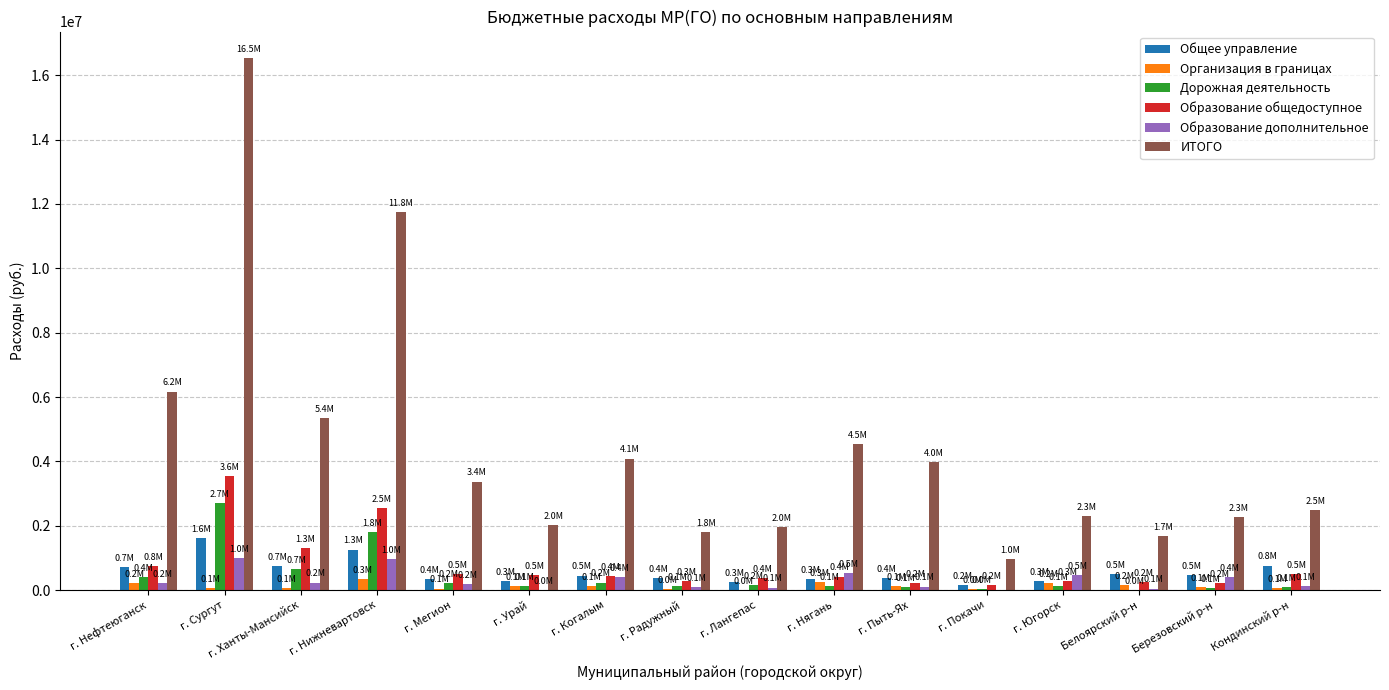

What is the highest value of the Образование общедоступное series?

3554904.9